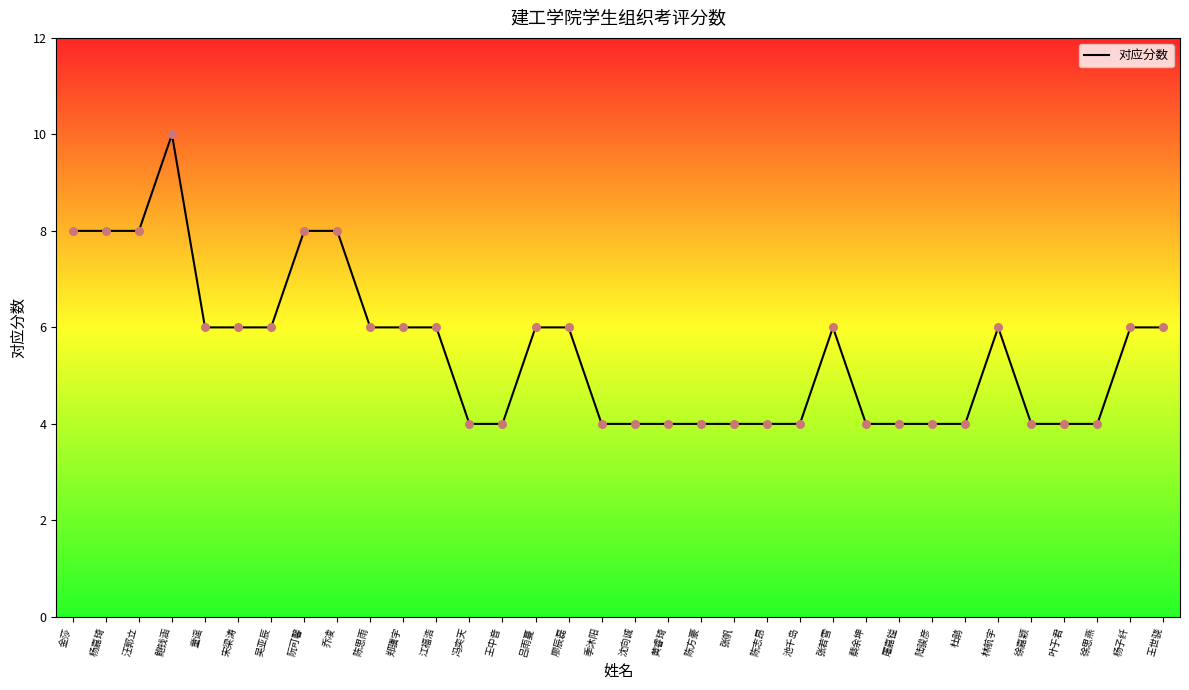

What is the change in value from 乔凌 to 季沐阳?

-4